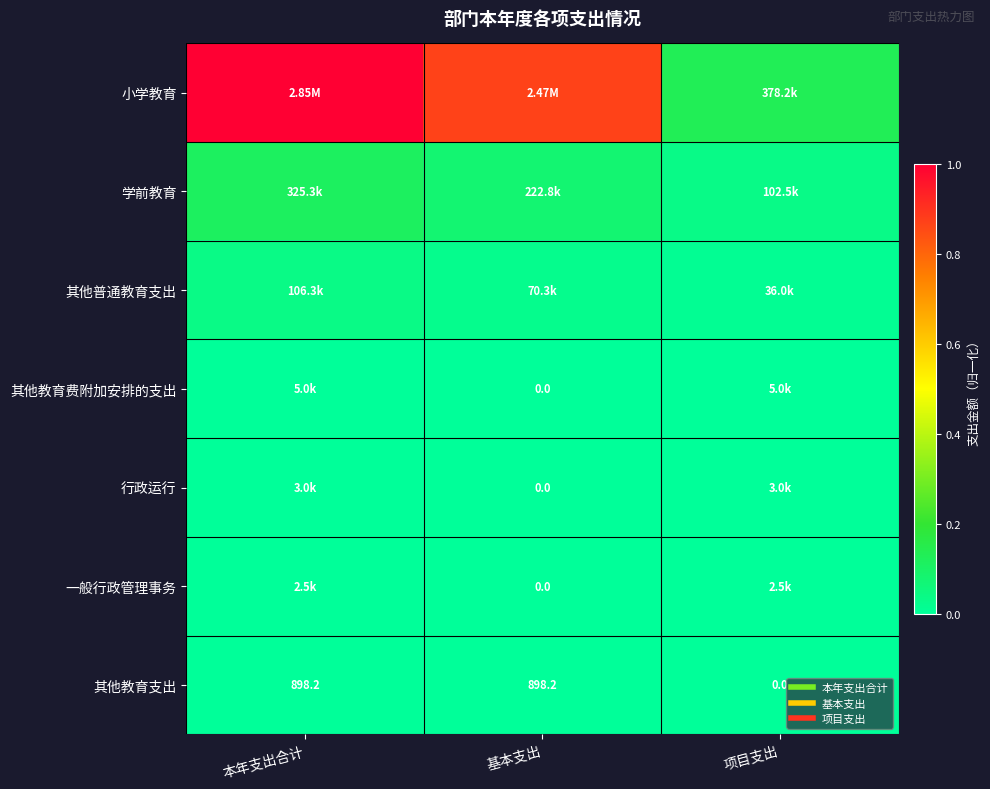

Between 基本支出 and 项目支出, which series saw the biggest shift?

小学教育